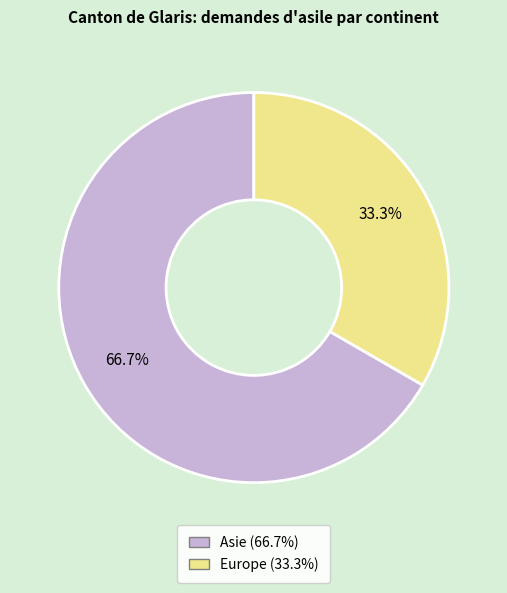

What is the total percentage of Europe and Asie?

100.0%